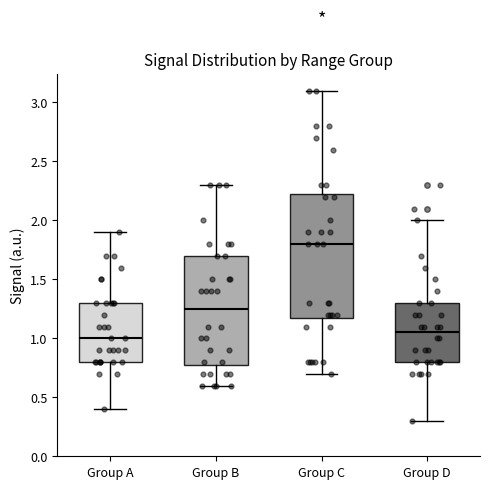

Reading left to right, transcribe this box plot: for each box, give where its median line is, the range the box spans, and where its two whiskers end, as read against the y-axis. The values are not printed on the chart, so give them approximately, as read against the axis.

Group A: median 1.00, box 0.80 to 1.30, whiskers 0.40 to 1.90
Group B: median 1.25, box 0.80 to 1.70, whiskers 0.60 to 2.30
Group C: median 1.80, box 1.20 to 2.25, whiskers 0.70 to 3.10
Group D: median 1.05, box 0.80 to 1.30, whiskers 0.30 to 2.00